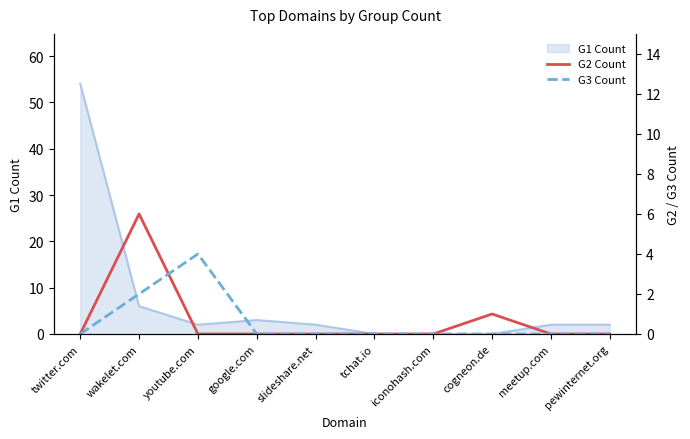

True or false: G2 Count has a value of 2 at youtube.com.

False